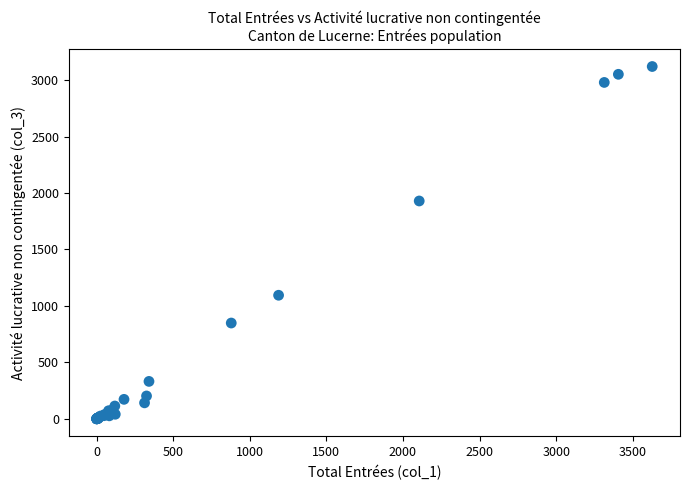

What Y value in the scatter plot is closest to 1560?

1929